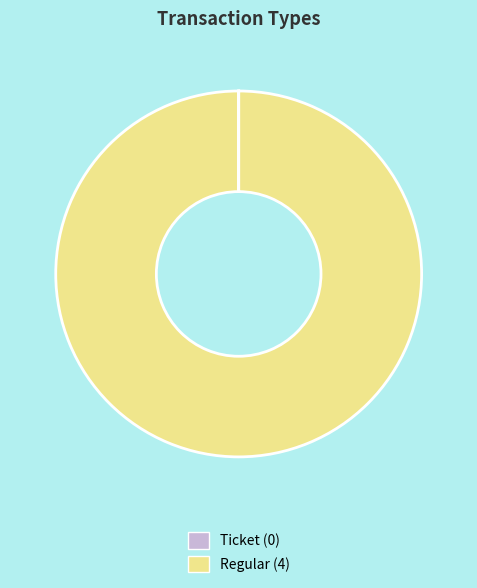

Does Regular (4) account for over 50% of the chart?

Yes